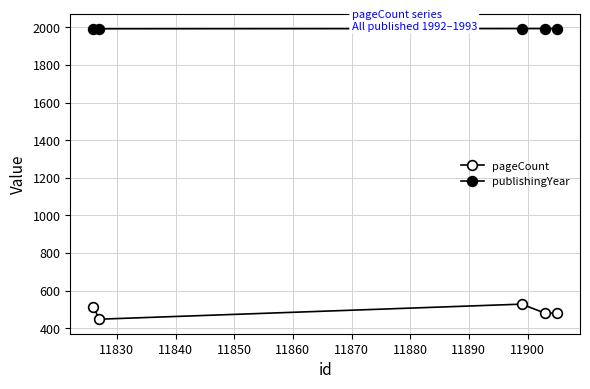

Count the number of categories in the chart.

5